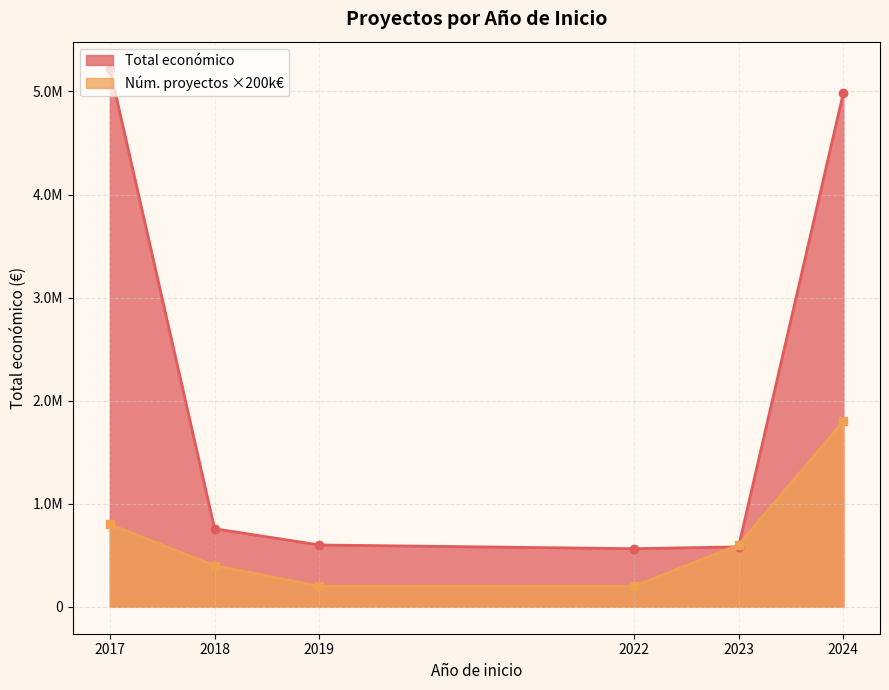

True or false: Año de finalización and Total económico intersect in this chart.

False